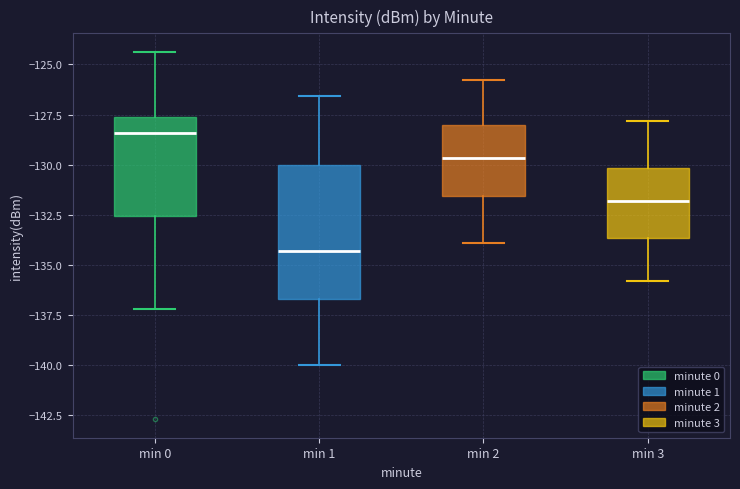

Which box has the highest median line?

min 0